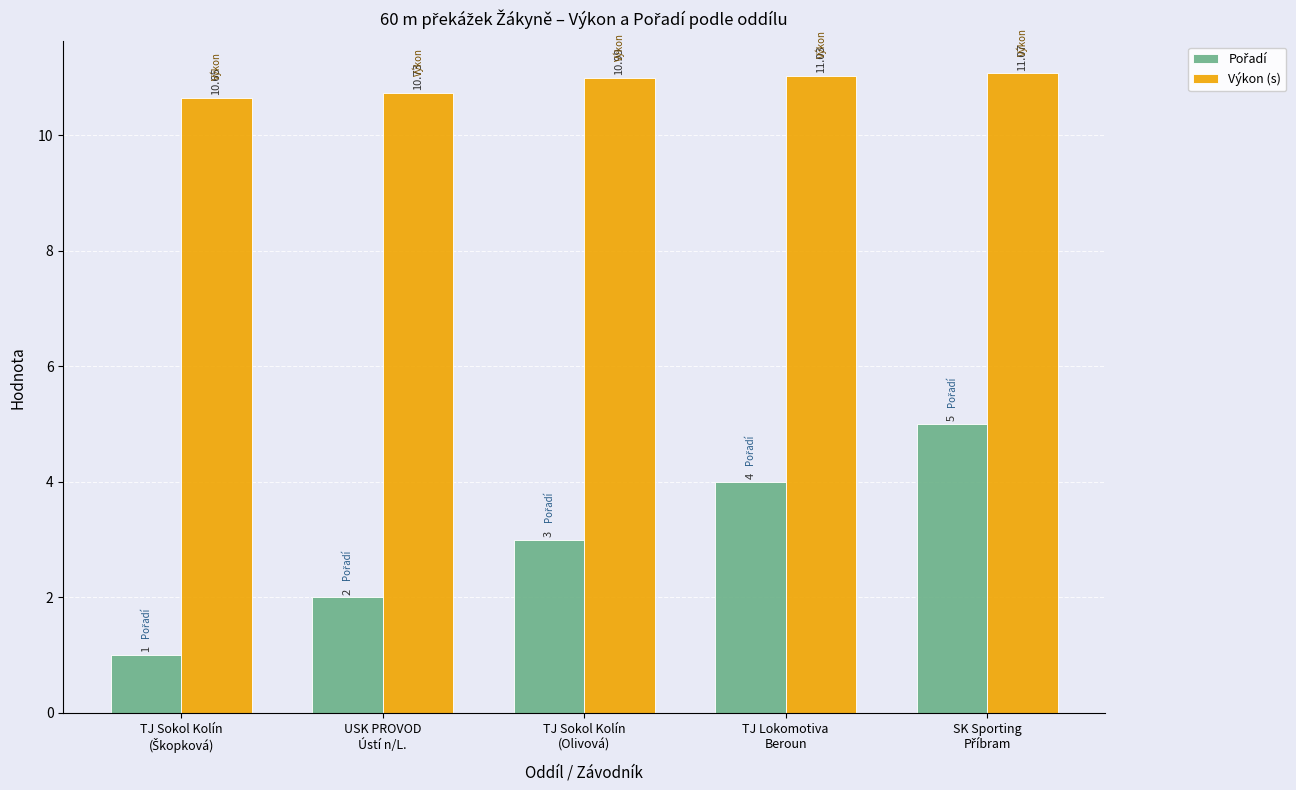

Which series has the largest total across all categories?

Výkon (s)